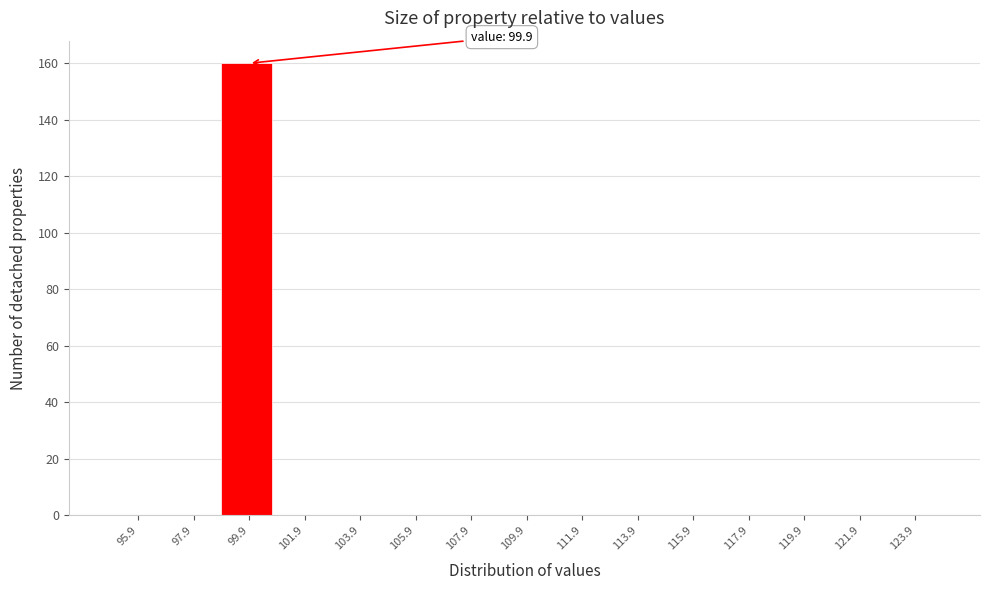

Which range on the x-axis has the tallest bar?

98.9 to 100.9